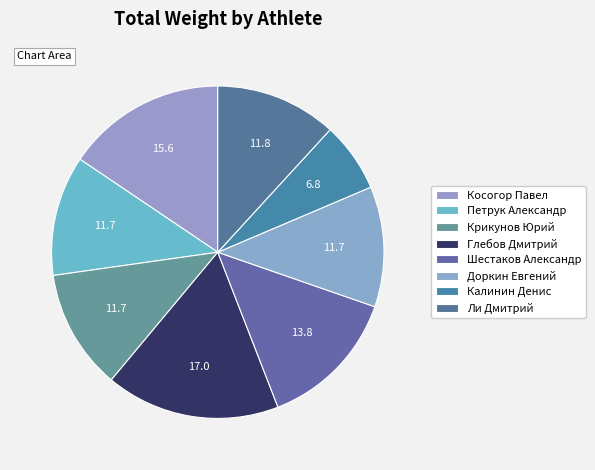

Is it true that Ли Дмитрий is 12% of the pie?

True